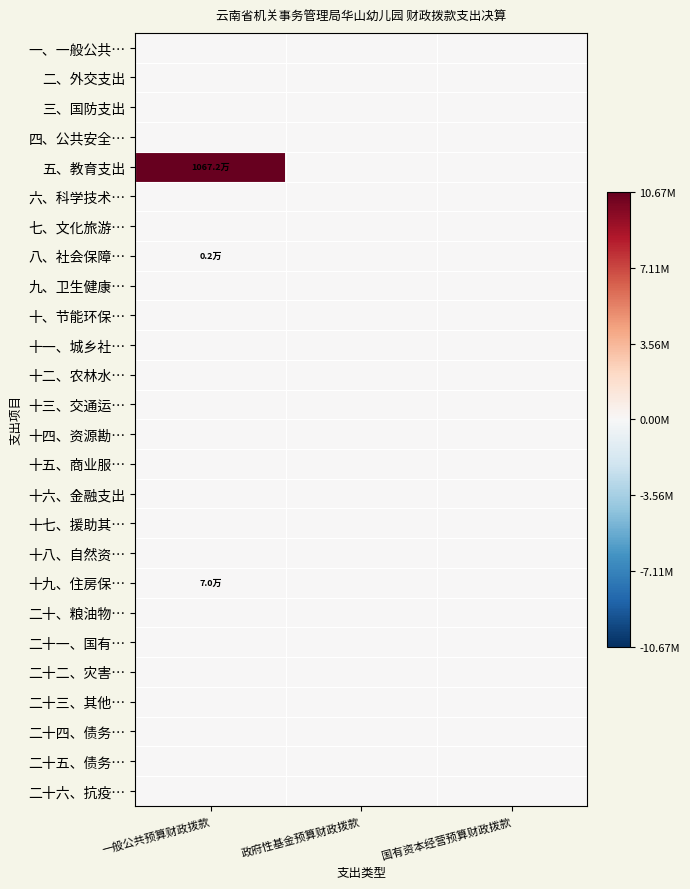

What is the maximum value shown in the chart?

1.0